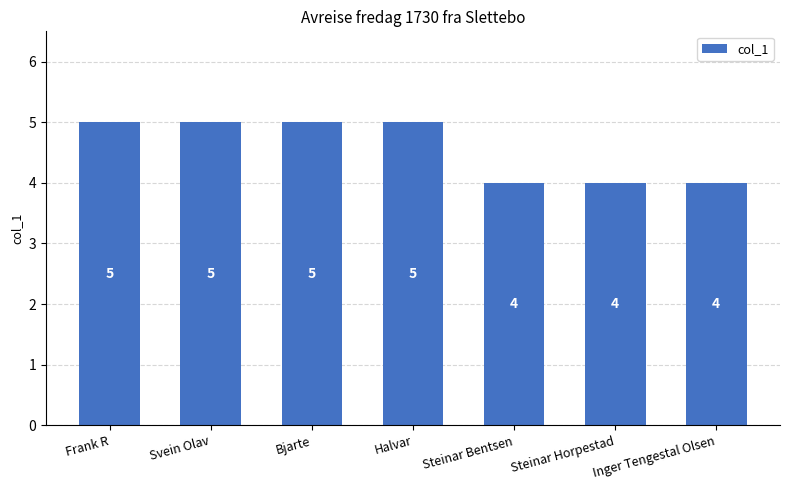

What is the greatest value displayed?

5